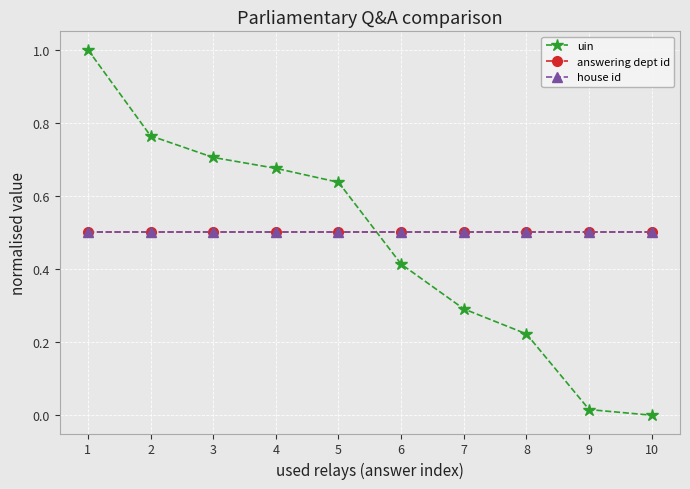

Is this an area chart (filled region under the line)?

No